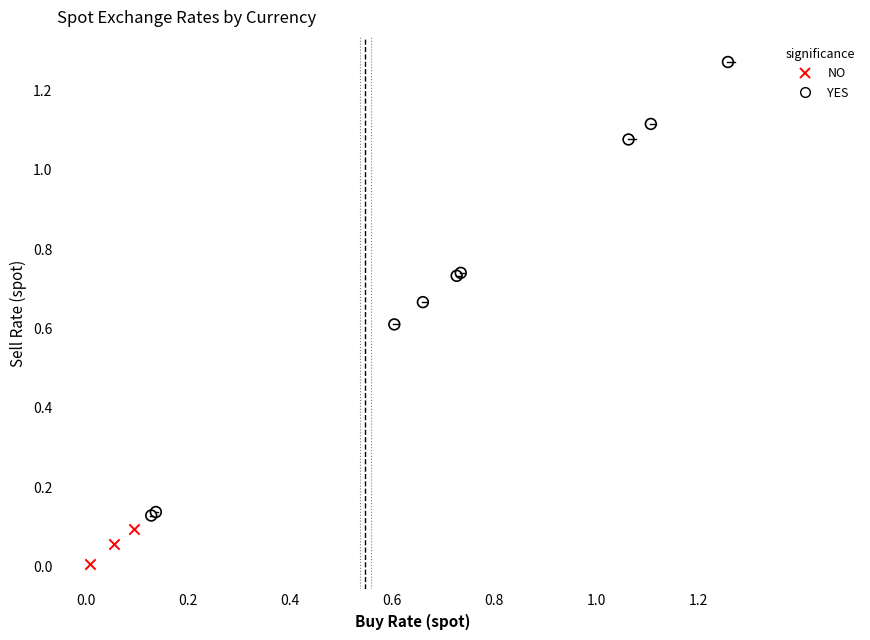

What are all the series names shown in the legend?

NO, YES